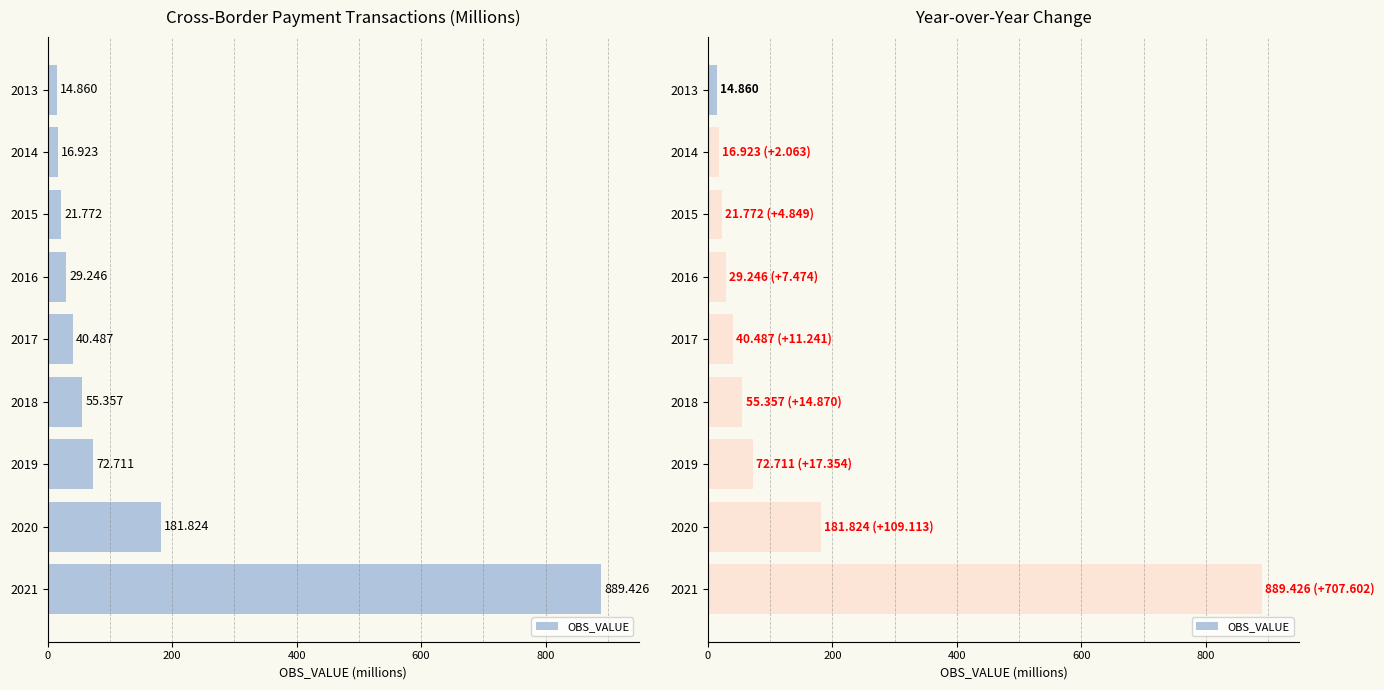

What is the difference between the second highest and second lowest values?

164.9